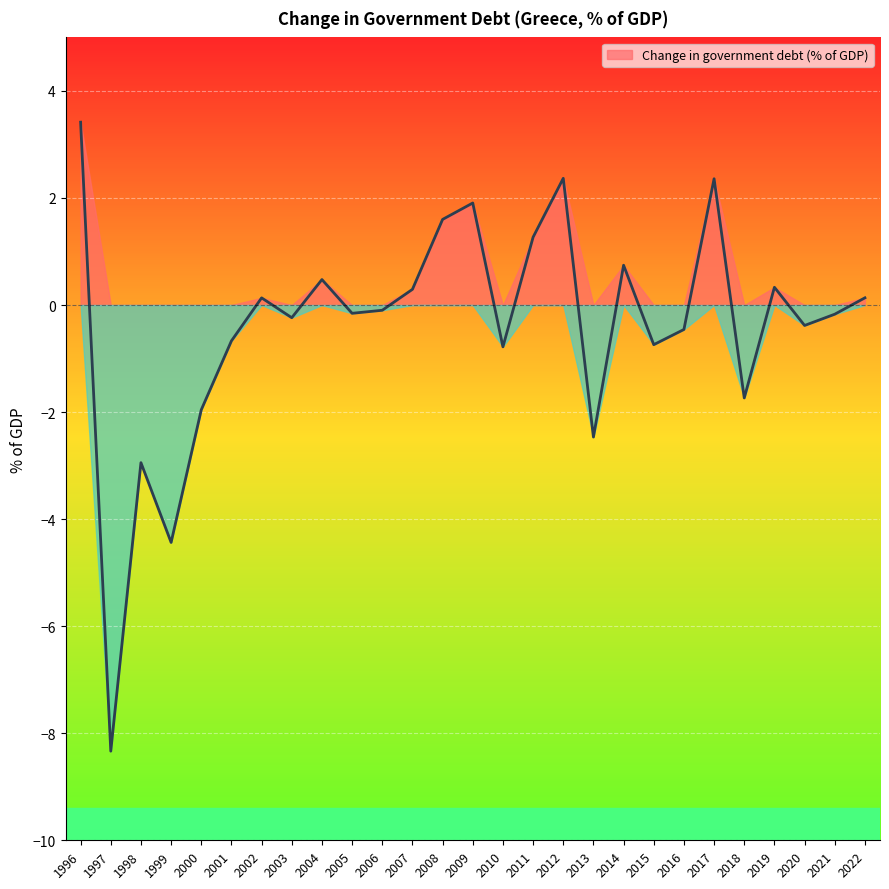

List the labels in order of value, largest first.

1996, 2012, 2017, 2009, 2008, 2011, 2014, 2004, 2019, 2007, 2022, 2002, 2006, 2005, 2021, 2003, 2020, 2016, 2001, 2015, 2010, 2018, 2000, 2013, 1998, 1999, 1997